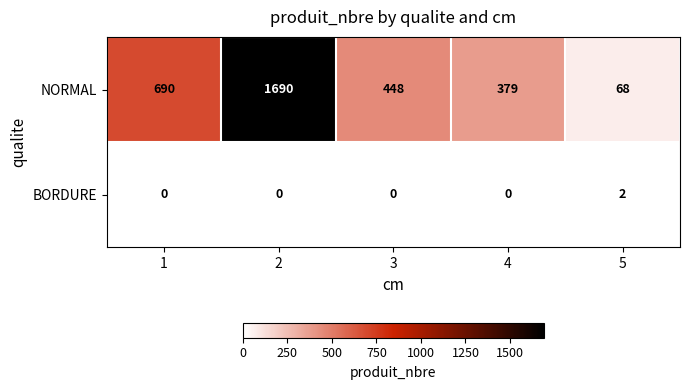

What is the sum of the NORMAL values at 1 and 3?

1138